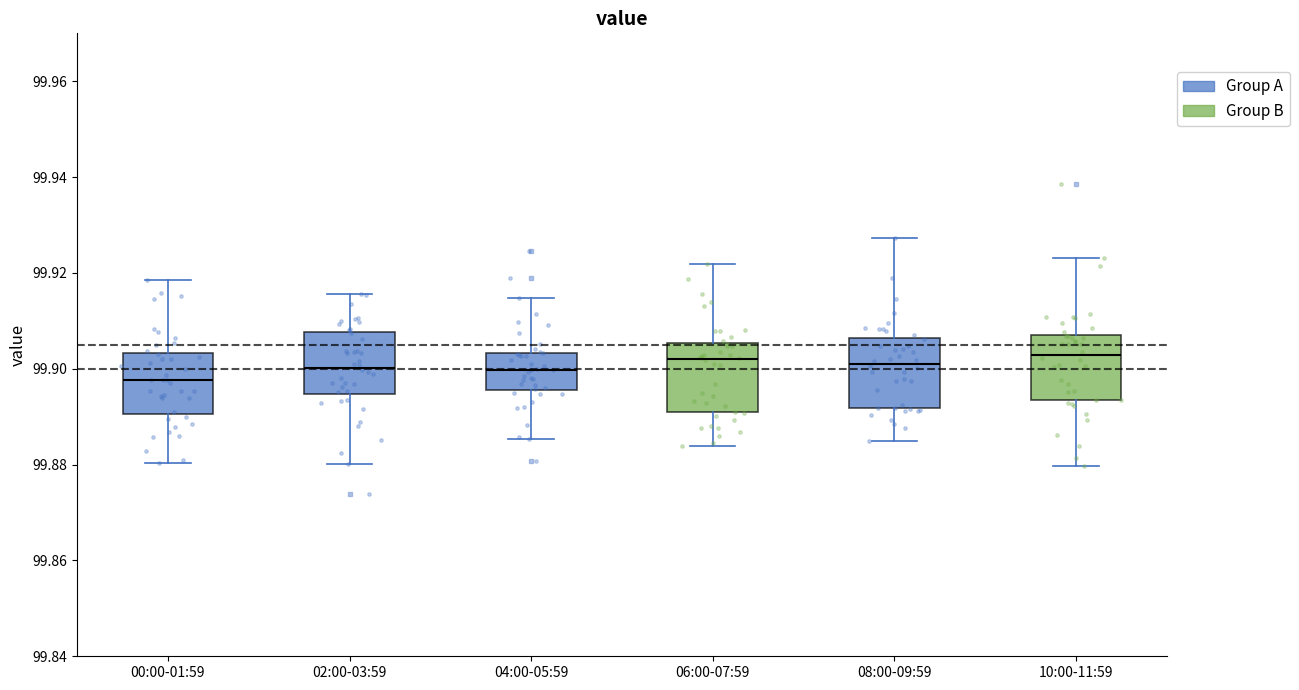

Reading left to right, transcribe this box plot: for each box, give where its median line is, the range the box spans, and where its two whiskers end, as read against the y-axis. The values are not printed on the chart, so give them approximately, as read against the axis.

00:00-01:59: median 99.898, box 99.890 to 99.904, whiskers 99.880 to 99.918
02:00-03:59: median 99.900, box 99.894 to 99.908, whiskers 99.880 to 99.916
04:00-05:59: median 99.900, box 99.896 to 99.904, whiskers 99.886 to 99.914
06:00-07:59: median 99.902, box 99.890 to 99.906, whiskers 99.884 to 99.922
08:00-09:59: median 99.902, box 99.892 to 99.906, whiskers 99.884 to 99.928
10:00-11:59: median 99.902, box 99.894 to 99.908, whiskers 99.880 to 99.924